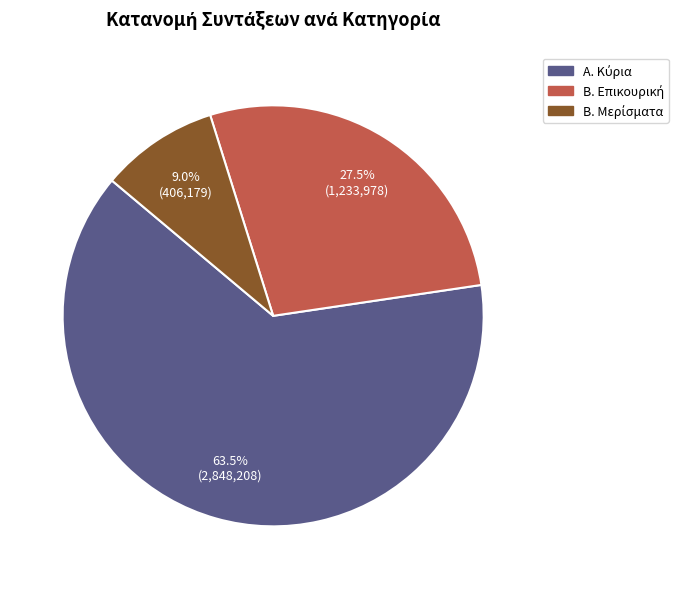

Is there any slice that represents more than half of the pie?

Yes